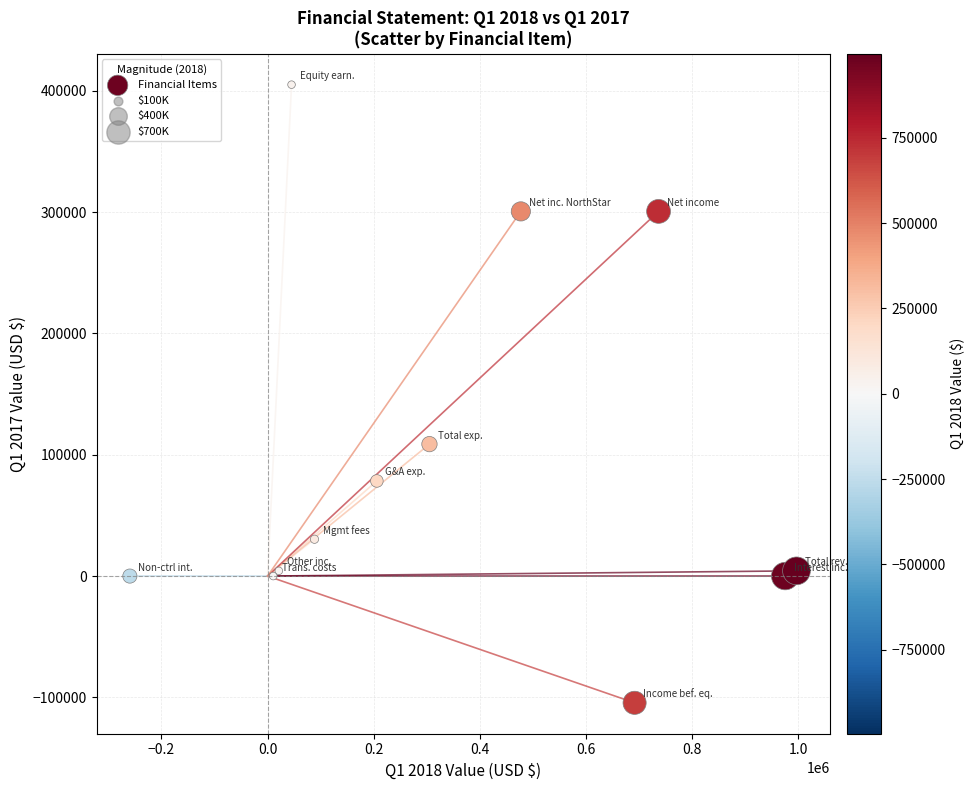

What Y value in the scatter plot is closest to 150333?

108794